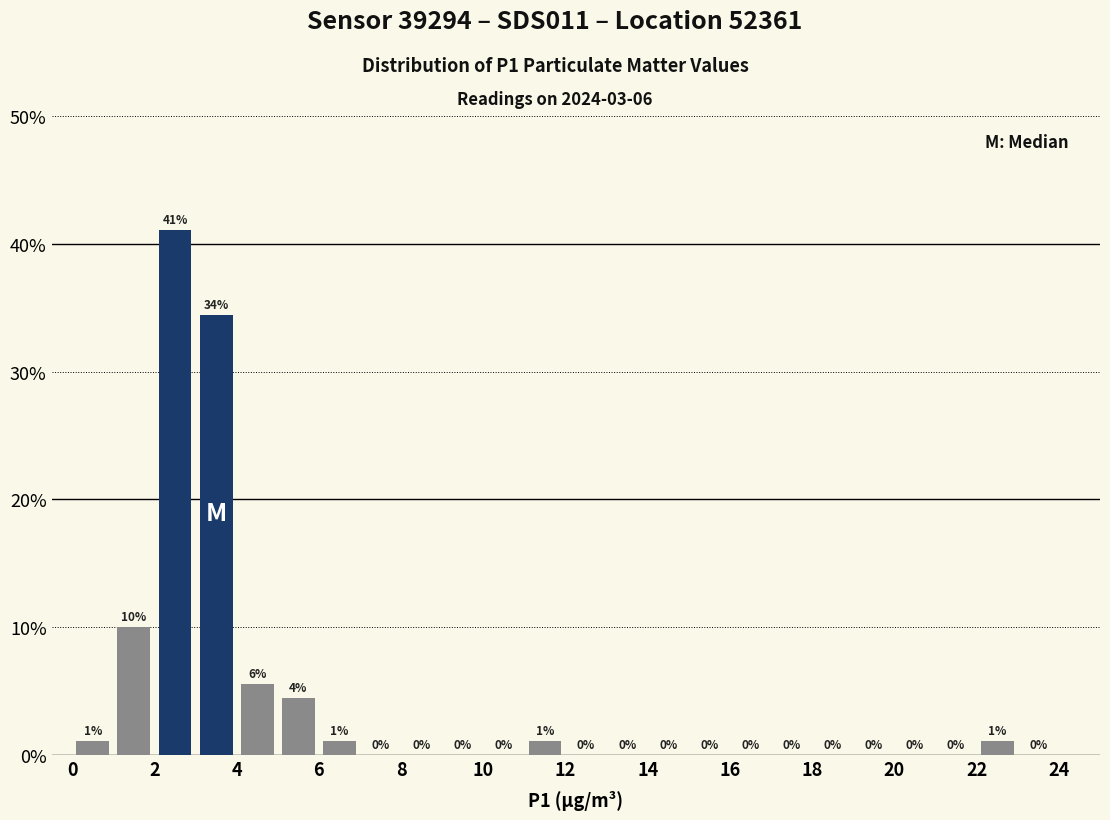

Over which range of the x-axis is the bar tallest?

2 to 3